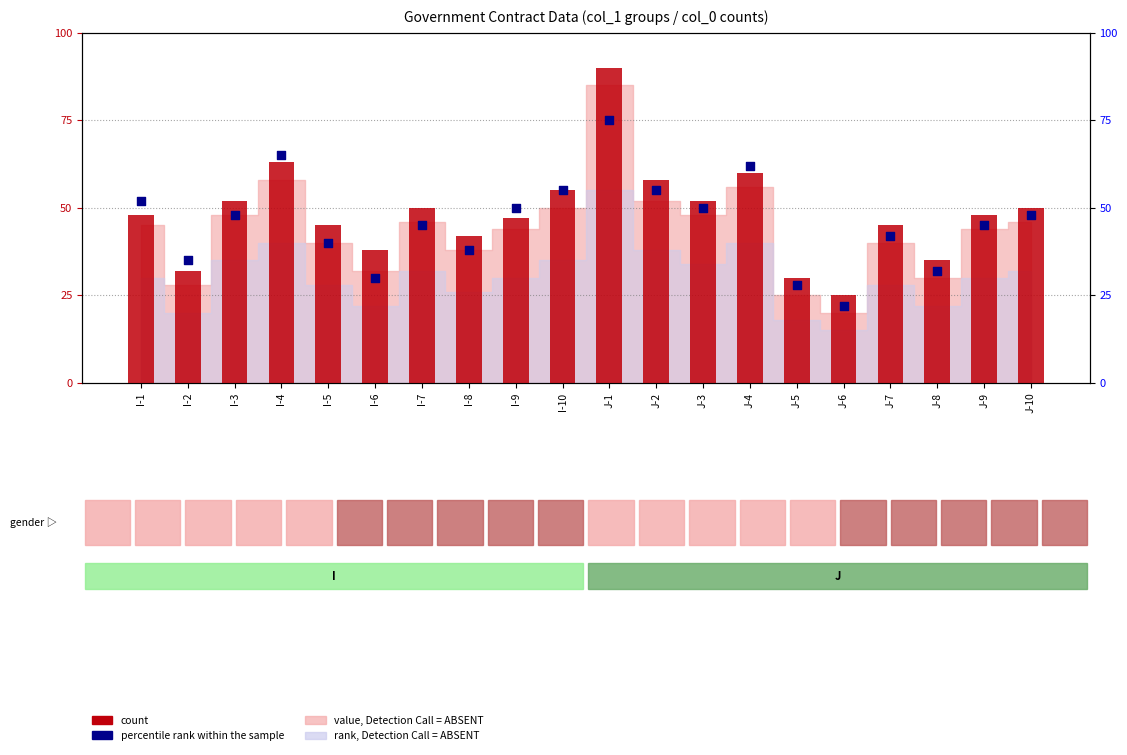

Is the value of count at J-8 greater than the value of percentile rank within the sample at I-4?

No